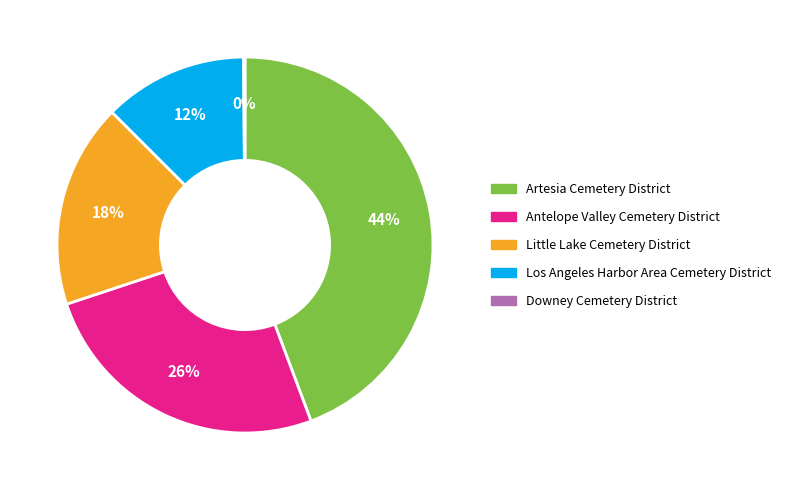

To the nearest percent, what percentage of the pie is Antelope Valley Cemetery District?

26%